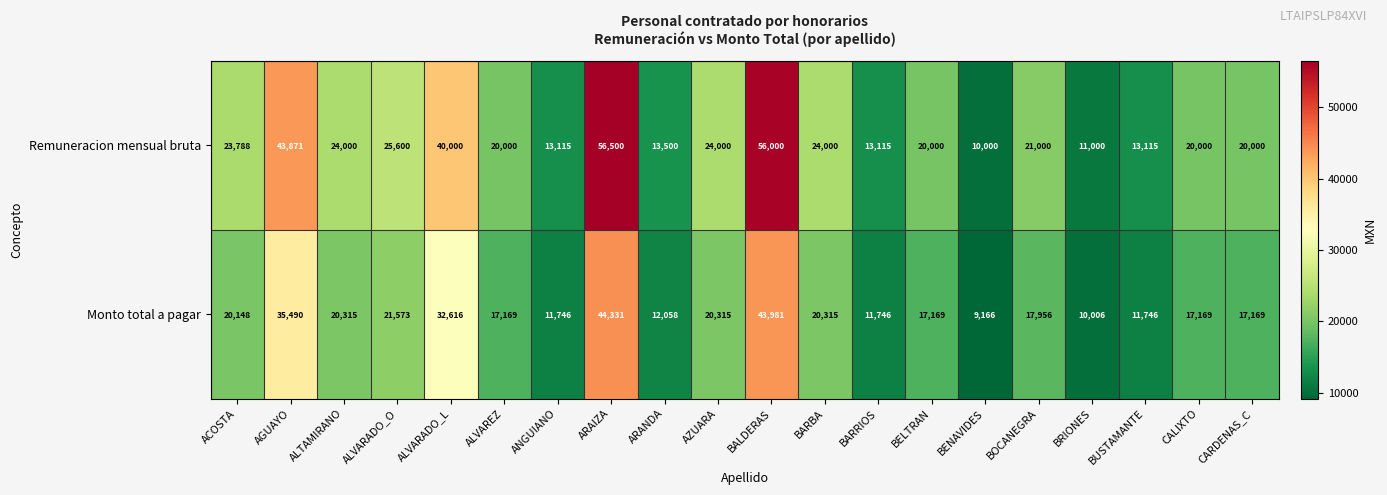

True or false: Remuneracion mensual bruta has a value of 8693 at CARDENAS_C.

False